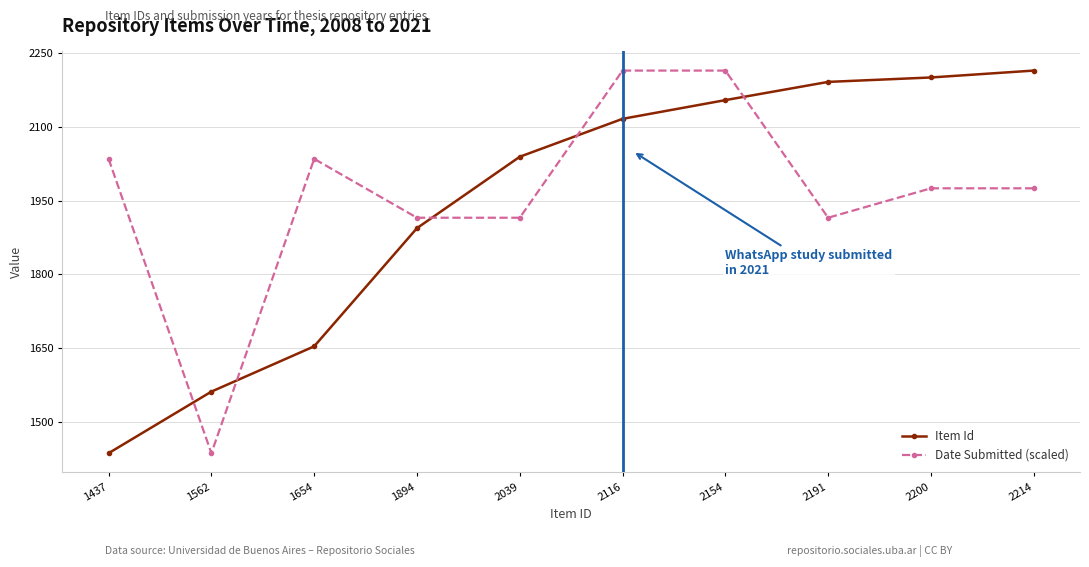

True or false: Item Id and Date Submitted (scaled) intersect in this chart.

True